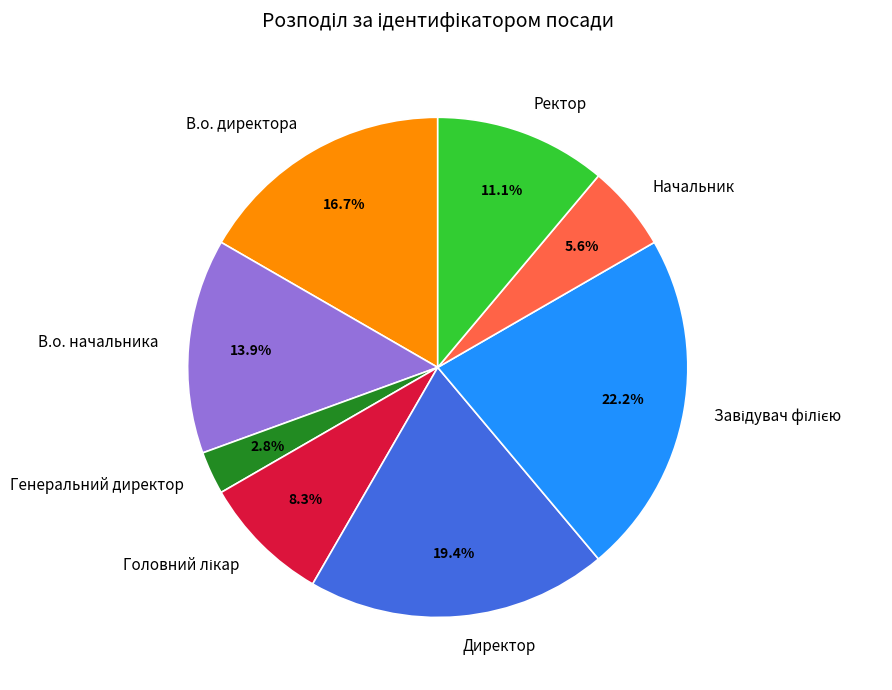

Is the sum of Начальник and Генеральний директор greater than half?

No